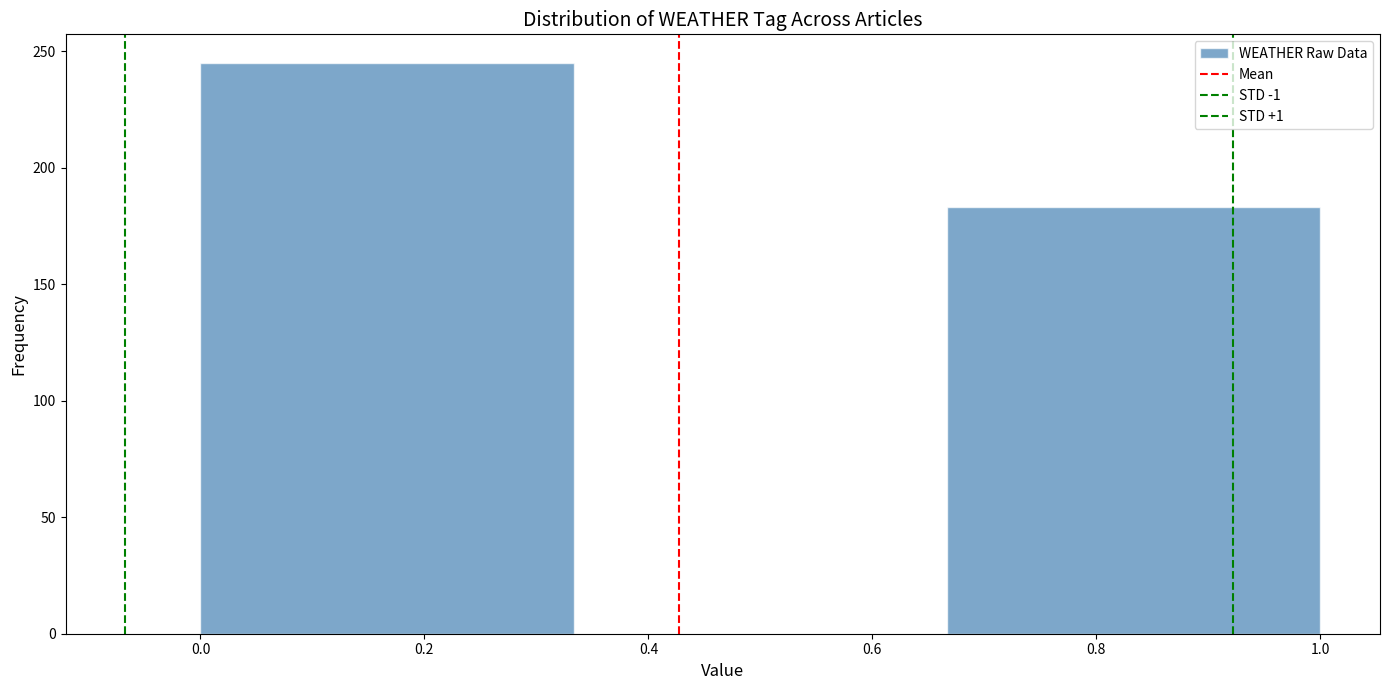

Reading left to right, transcribe this chart: for each bar, give the range it covers on the x-axis and its height. Neither the bar edges nor the heights are printed on the chart, so give them approximately, as read against the axes.

0.00 to 0.34: 245
0.34 to 0.66: 0
0.66 to 1.00: 185